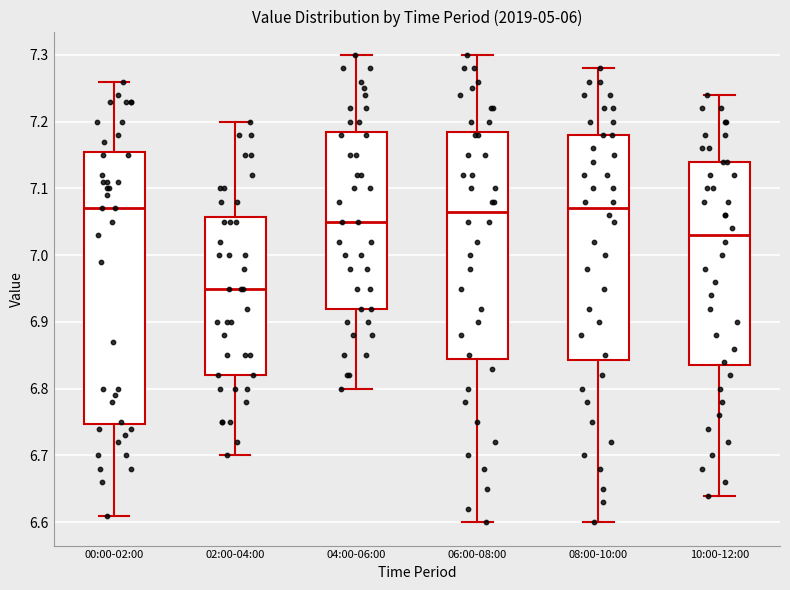

Reading left to right, transcribe this box plot: for each box, give where its median line is, the range the box spans, and where its two whiskers end, as read against the y-axis. The values are not printed on the chart, so give them approximately, as read against the axis.

00:00-02:00: median 7.07, box 6.75 to 7.16, whiskers 6.61 to 7.26
02:00-04:00: median 6.95, box 6.82 to 7.06, whiskers 6.70 to 7.20
04:00-06:00: median 7.05, box 6.92 to 7.19, whiskers 6.80 to 7.30
06:00-08:00: median 7.07, box 6.85 to 7.19, whiskers 6.60 to 7.30
08:00-10:00: median 7.07, box 6.84 to 7.18, whiskers 6.60 to 7.28
10:00-12:00: median 7.03, box 6.84 to 7.14, whiskers 6.64 to 7.24